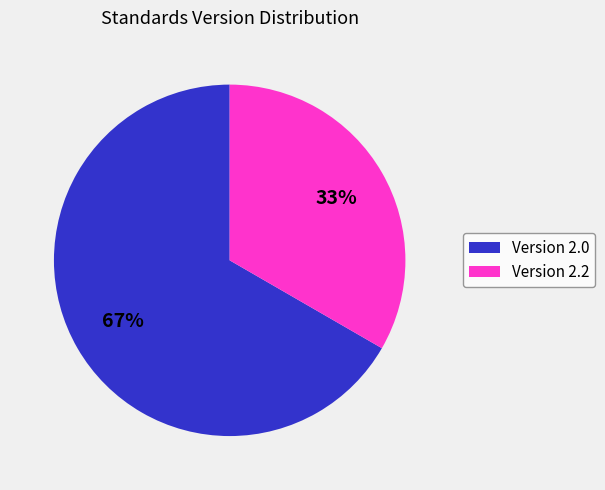

What percentage is the Version 2.0 slice, to the nearest percent?

67%